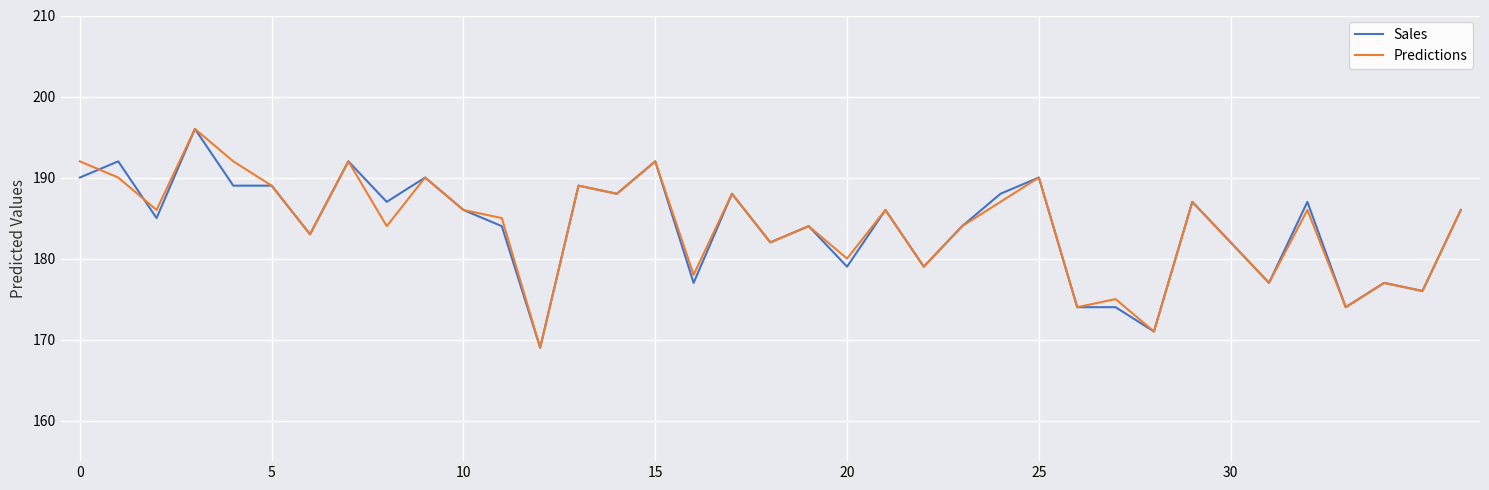

What is the minimum value shown in the chart?

169